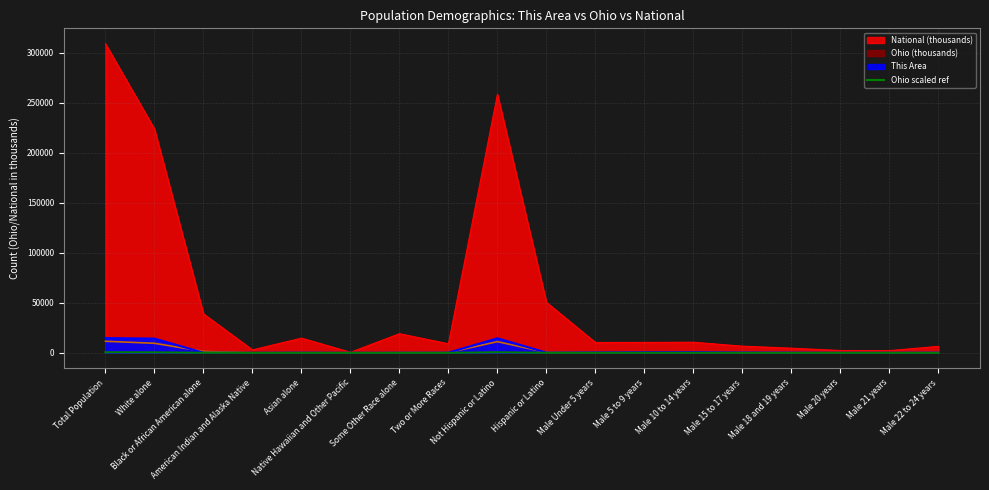

Is it true that the value at American Indian and Alaska Native is 0.3?

False